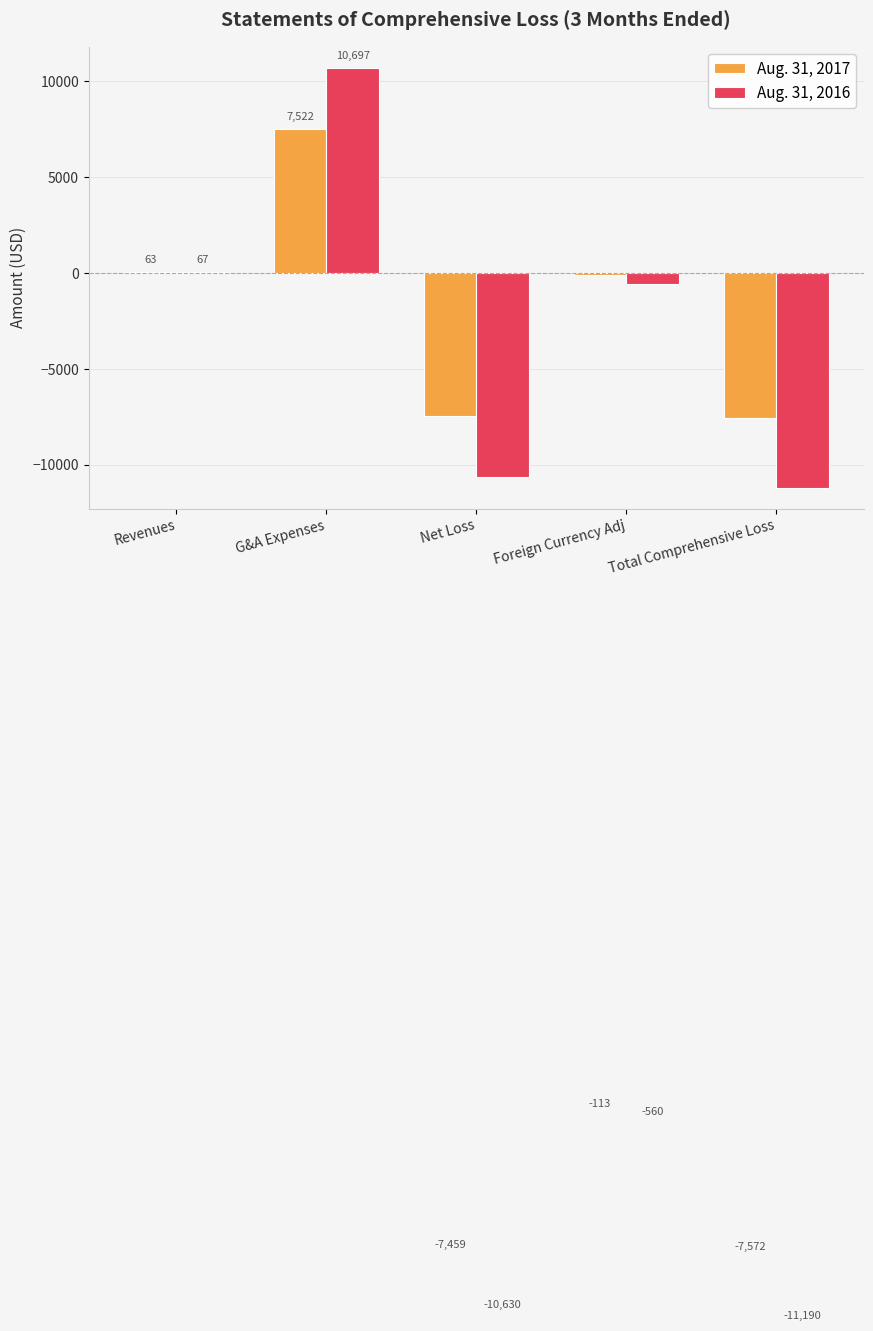

Reading right to left, transcribe all the data shown in this chart.

Aug. 31, 2017: Total Comprehensive Loss=-7572	Foreign Currency Adj=-113	Net Loss=-7459	G&A Expenses=7522	Revenues=63
Aug. 31, 2016: Total Comprehensive Loss=-11190	Foreign Currency Adj=-560	Net Loss=-10630	G&A Expenses=10697	Revenues=67